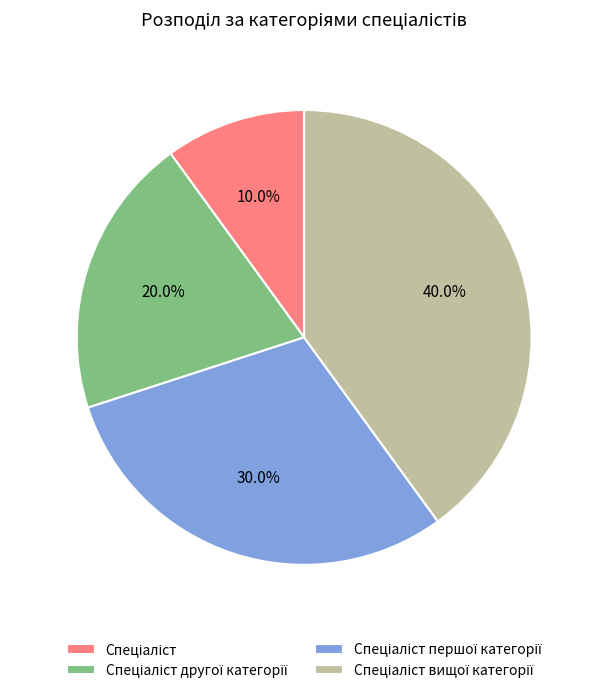

How many segments does this pie chart have?

4